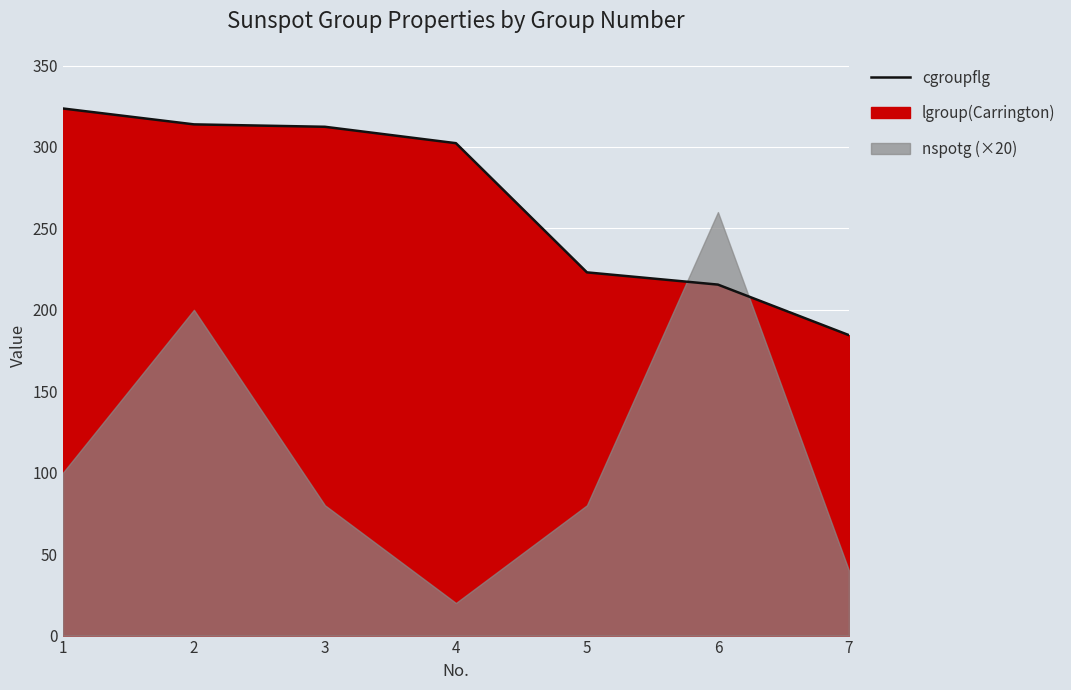

Is it true that the value at 1 is 547.6?

False